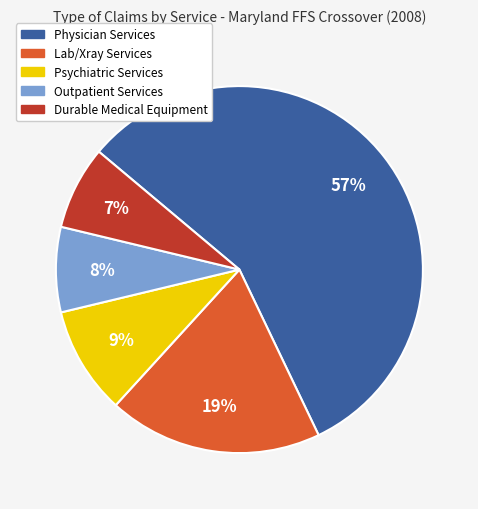

How many slices are in this pie chart?

5